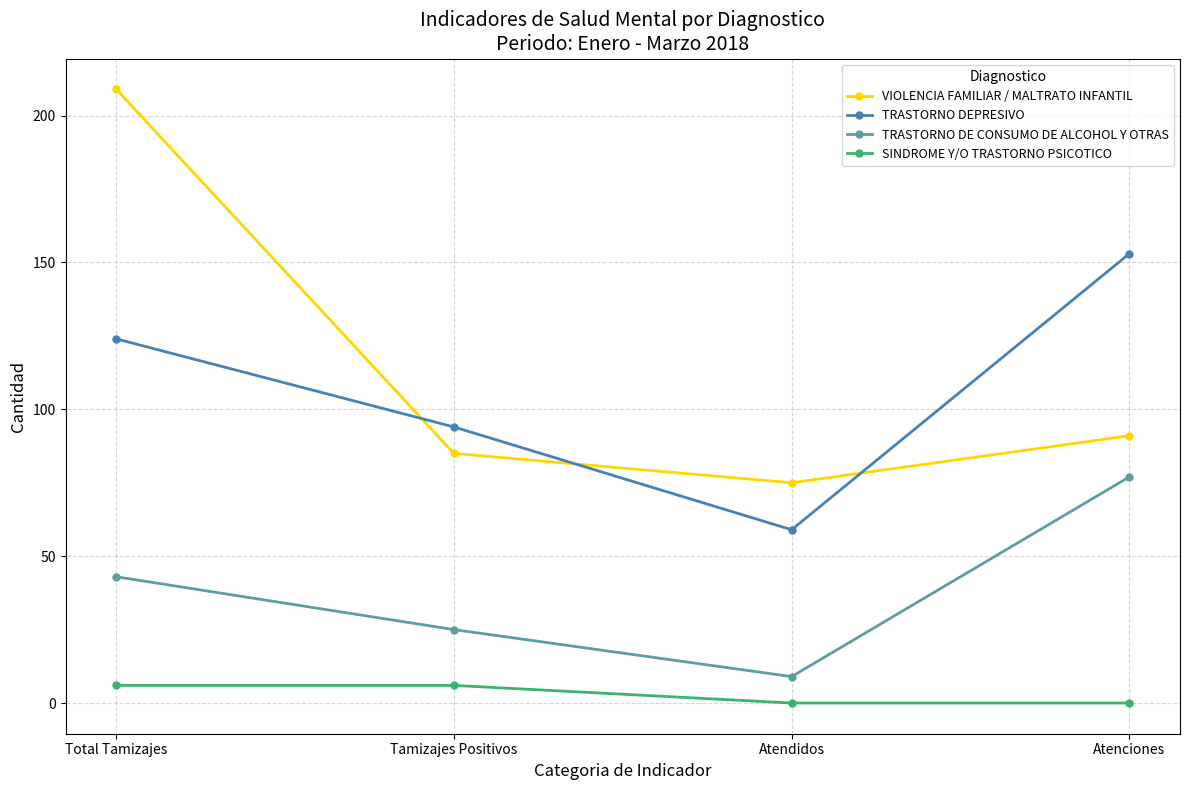

Is the value of SINDROME Y/O TRASTORNO PSICOTICO at Total Tamizajes greater than the value of VIOLENCIA FAMILIAR / MALTRATO INFANTIL at Total Tamizajes?

No